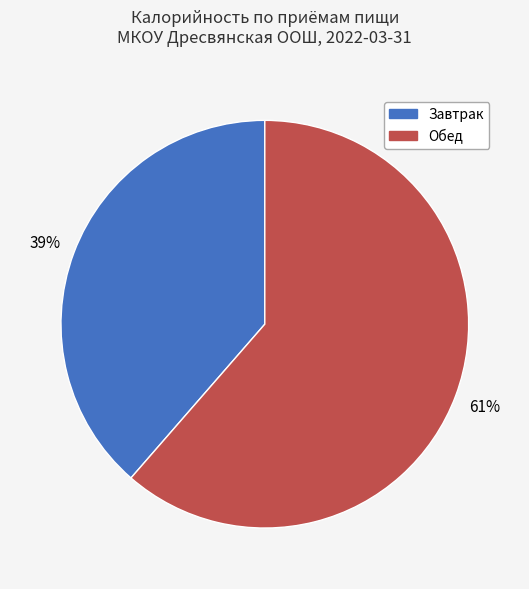

To the nearest percent, what is the average slice percentage?

50%